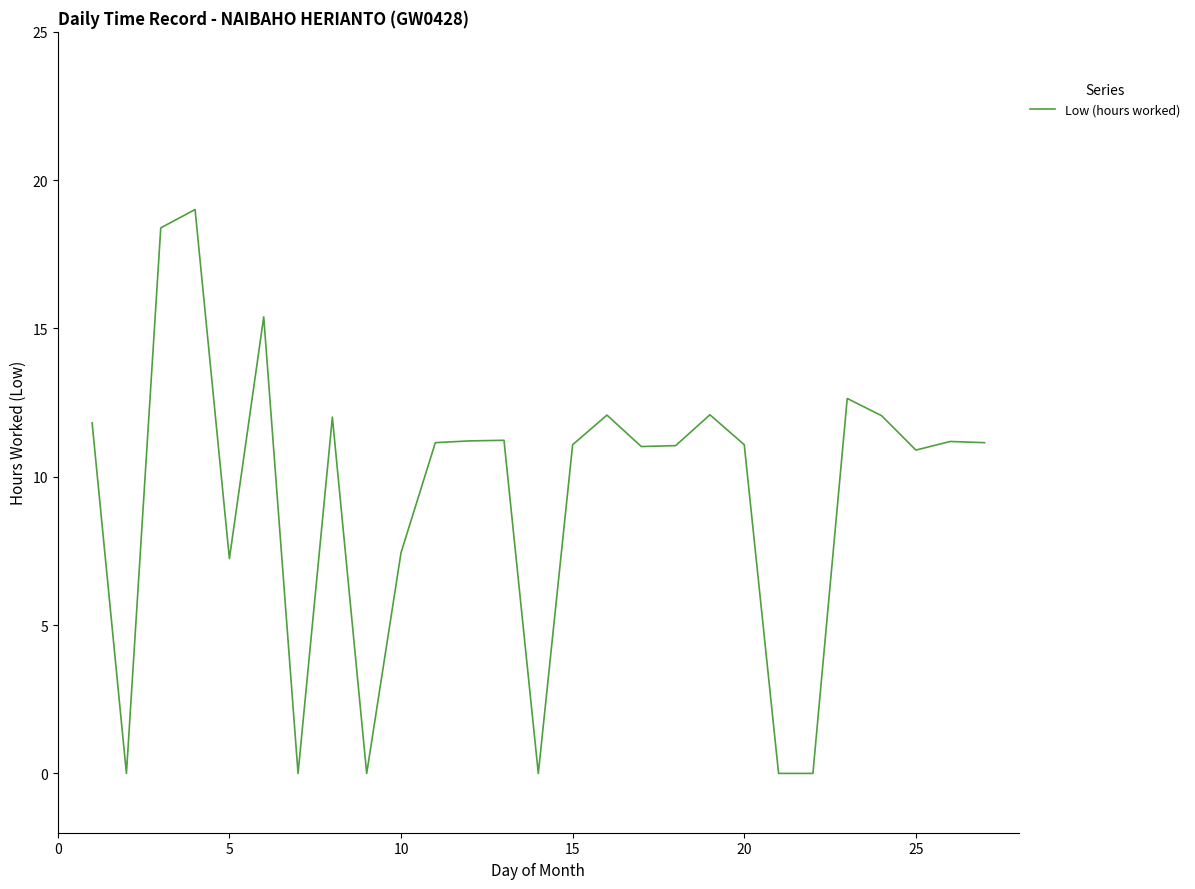

What is the difference between the maximum and minimum values?

19.0